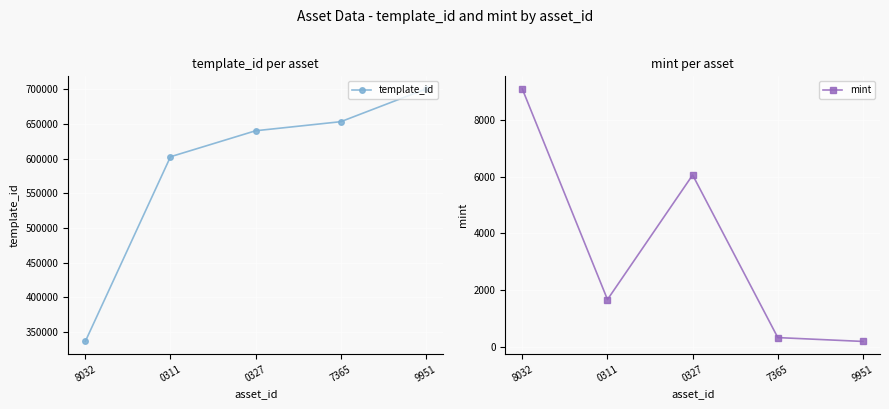

True or false: template_id has more than 1 points higher than both neighbors.

False